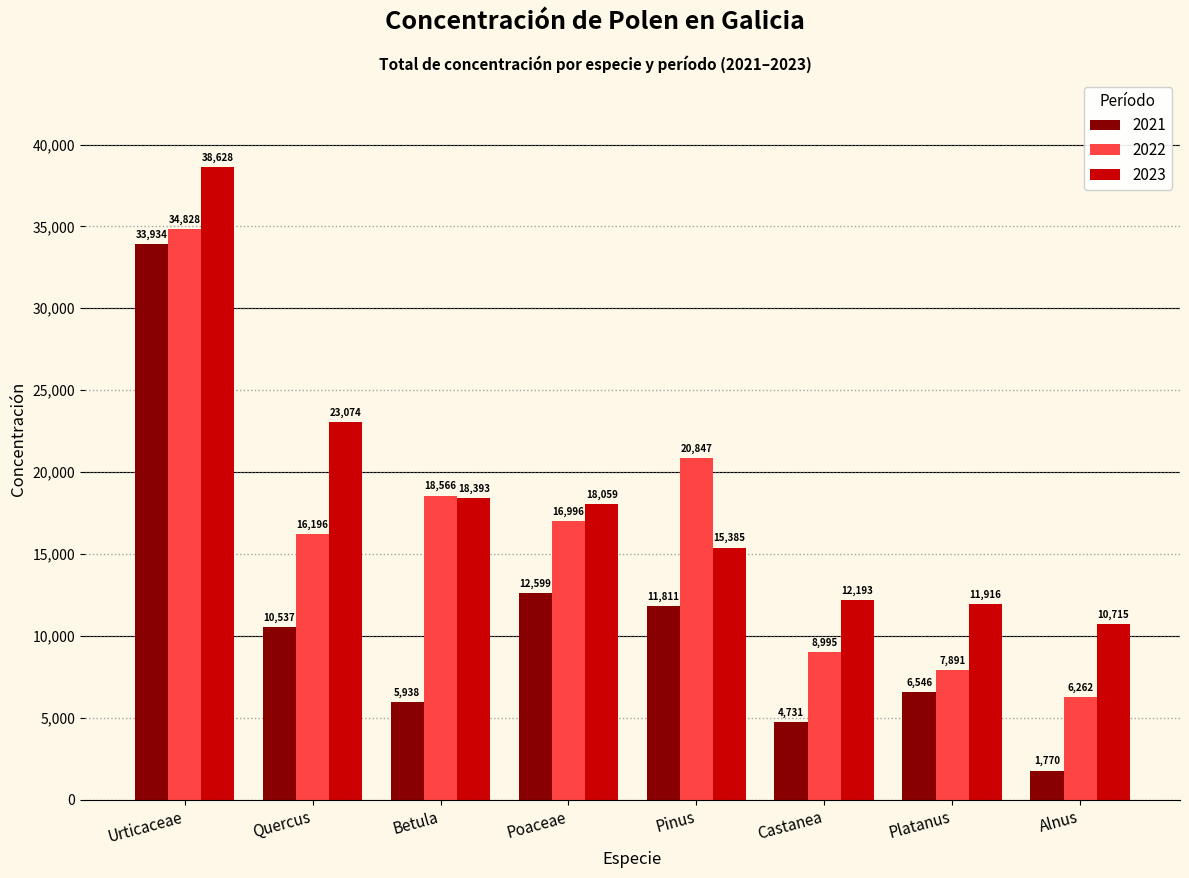

Rank the series by their maximum value, from lowest to highest.

2021, 2022, 2023